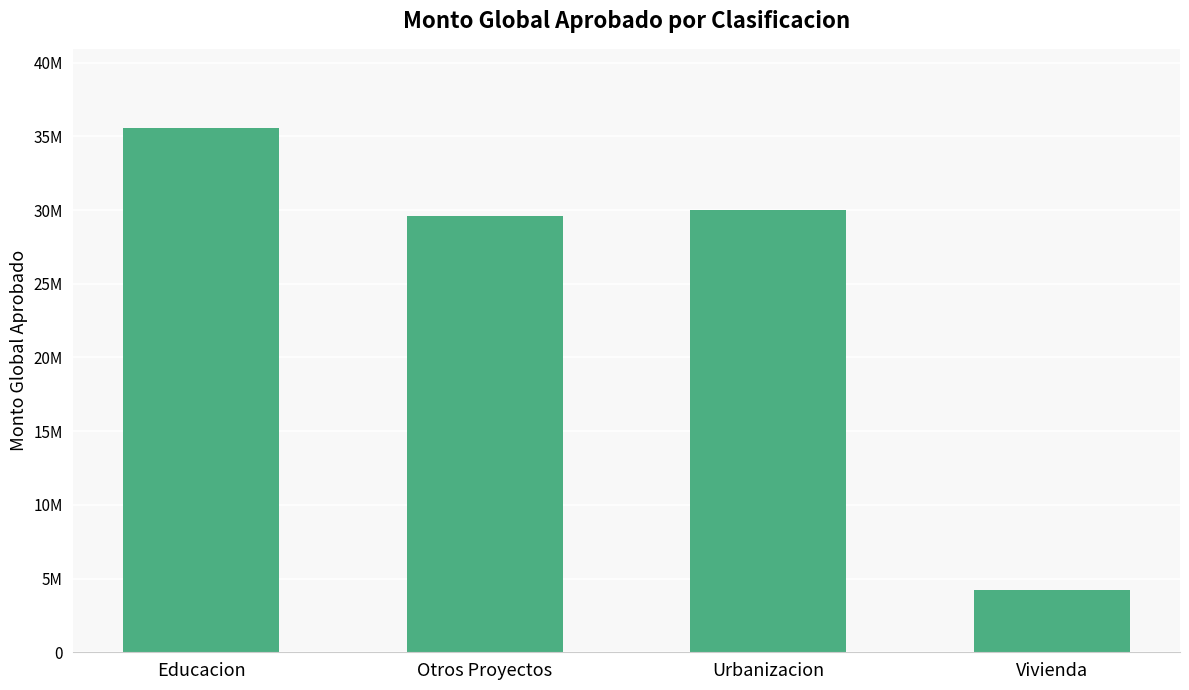

What is the change in value from Urbanizacion to Vivienda?

-25763000.8